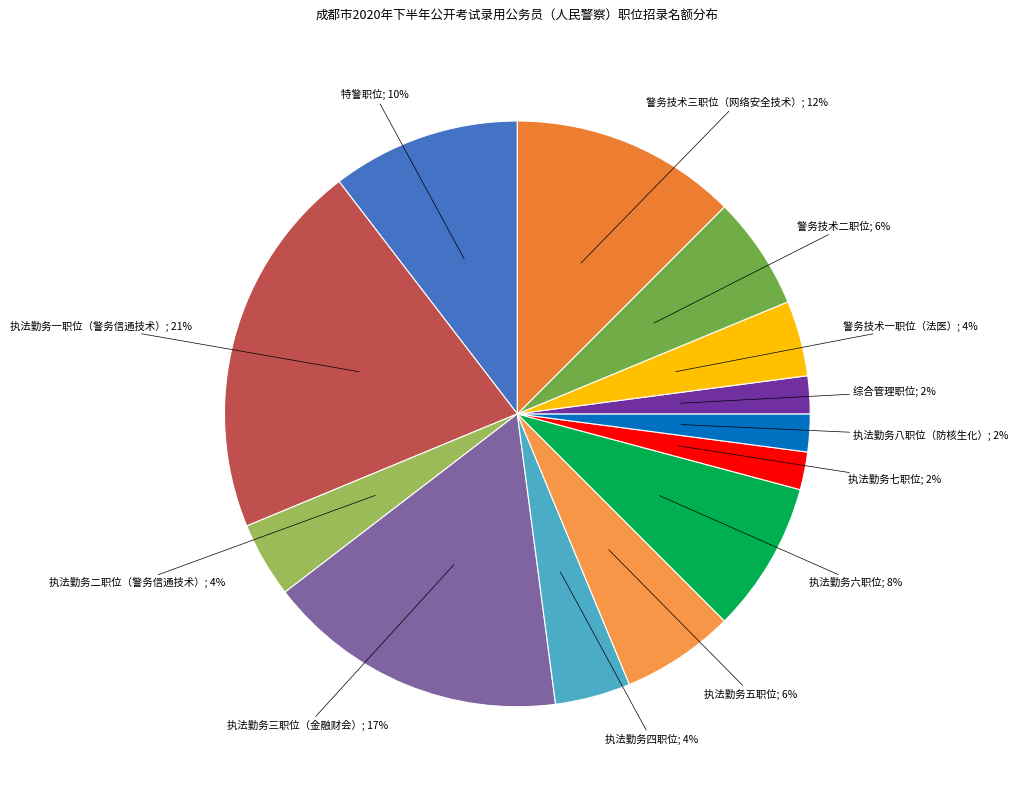

What is the ratio of the value at 警务技术一职位（法医） to the value at 执法勤务七职位?

2.0